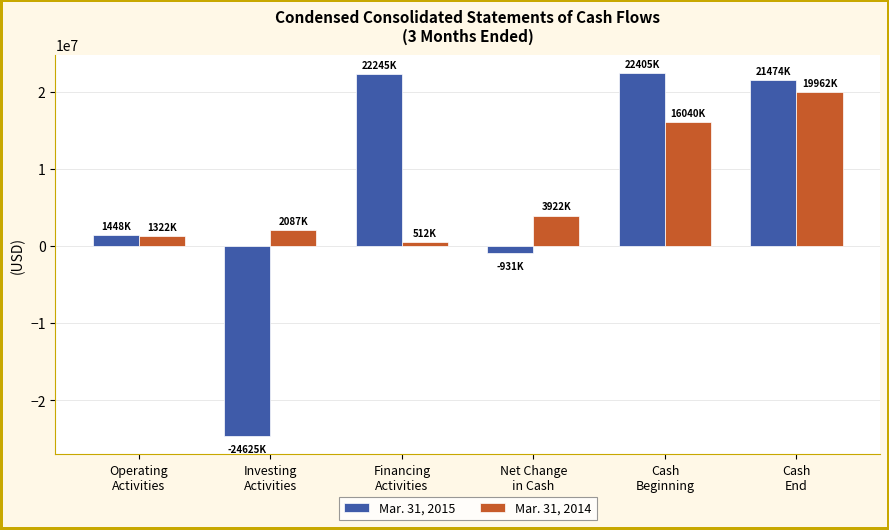

How many values in Mar. 31, 2015 are above zero?

4